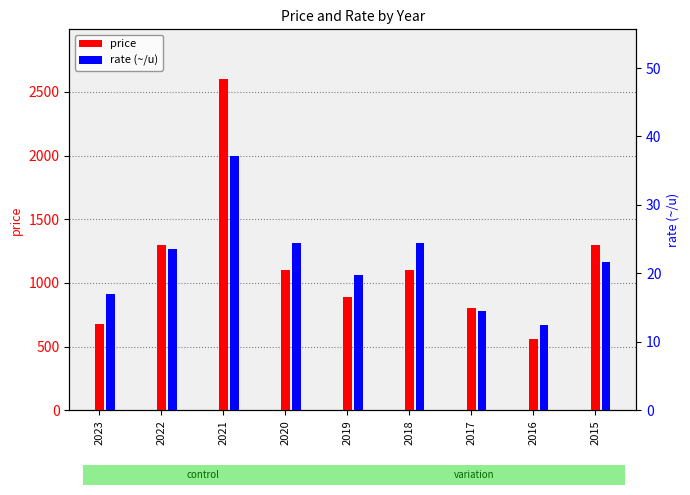

How many distinct data groups are displayed?

2